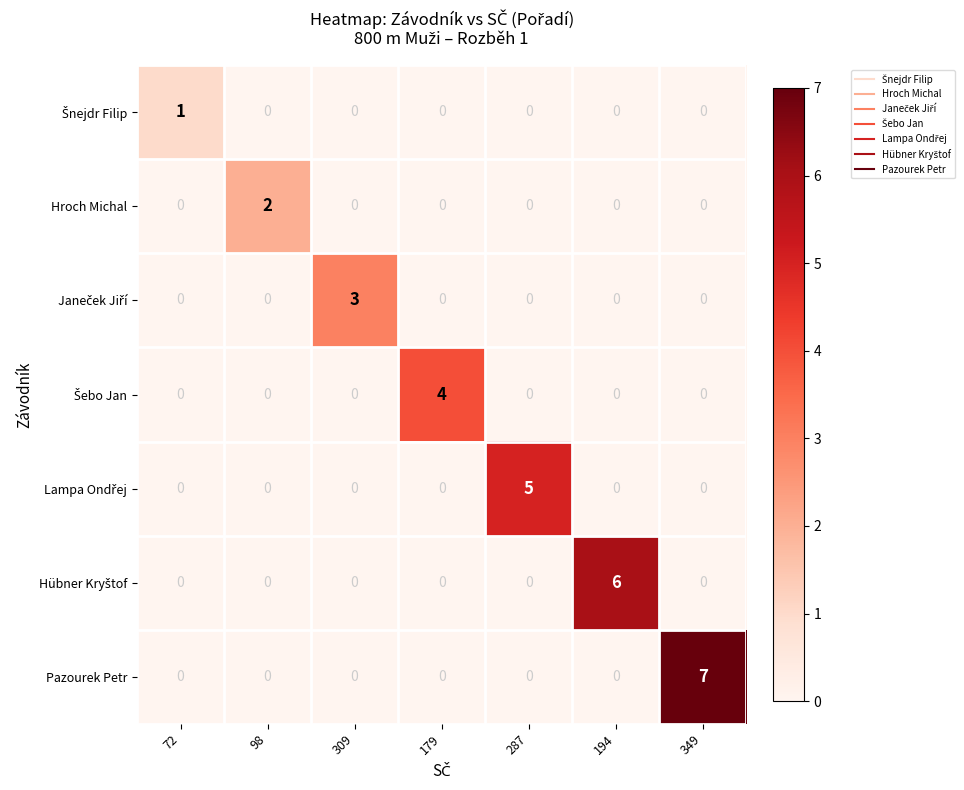

The Hroch Michal series shows 1 at 309. True or false?

False